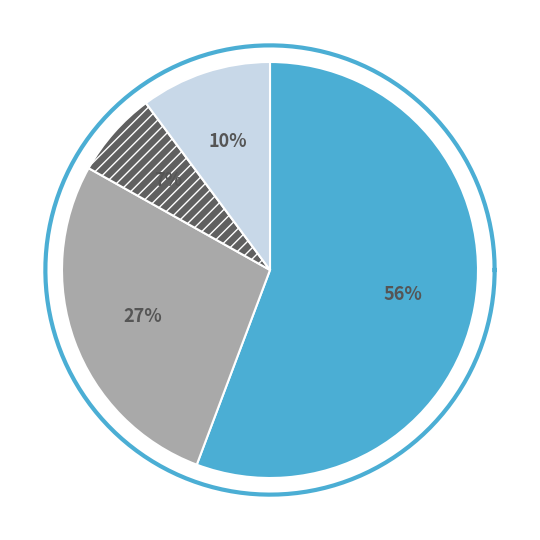

What percentage do ХЛЕБ РЖАНОЙ (завтрак) and БУЛОЧКА ДОРОЖНАЯ together represent?

37.6%